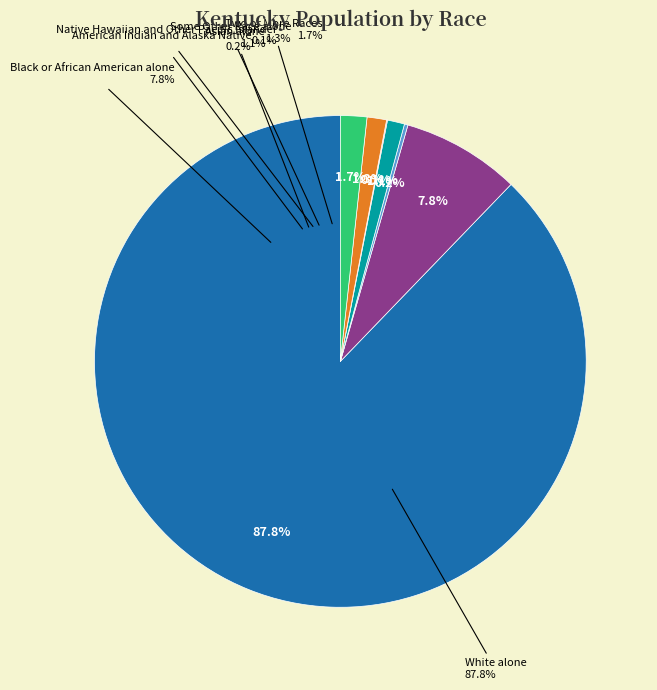

To the nearest percent, what portion does Asian alone represent?

1%